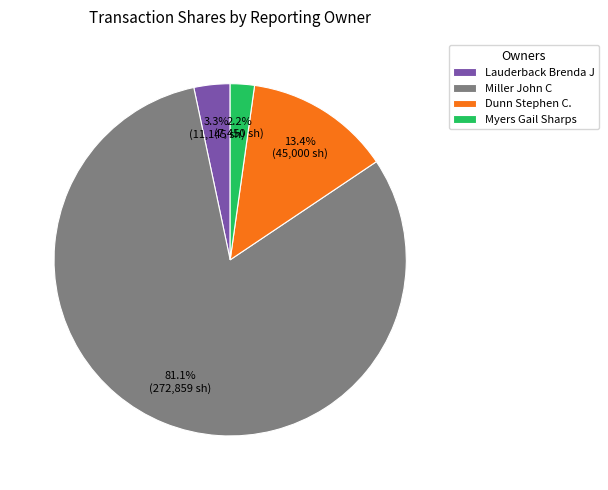

How much of the chart is everything except Miller John C?

18.9%